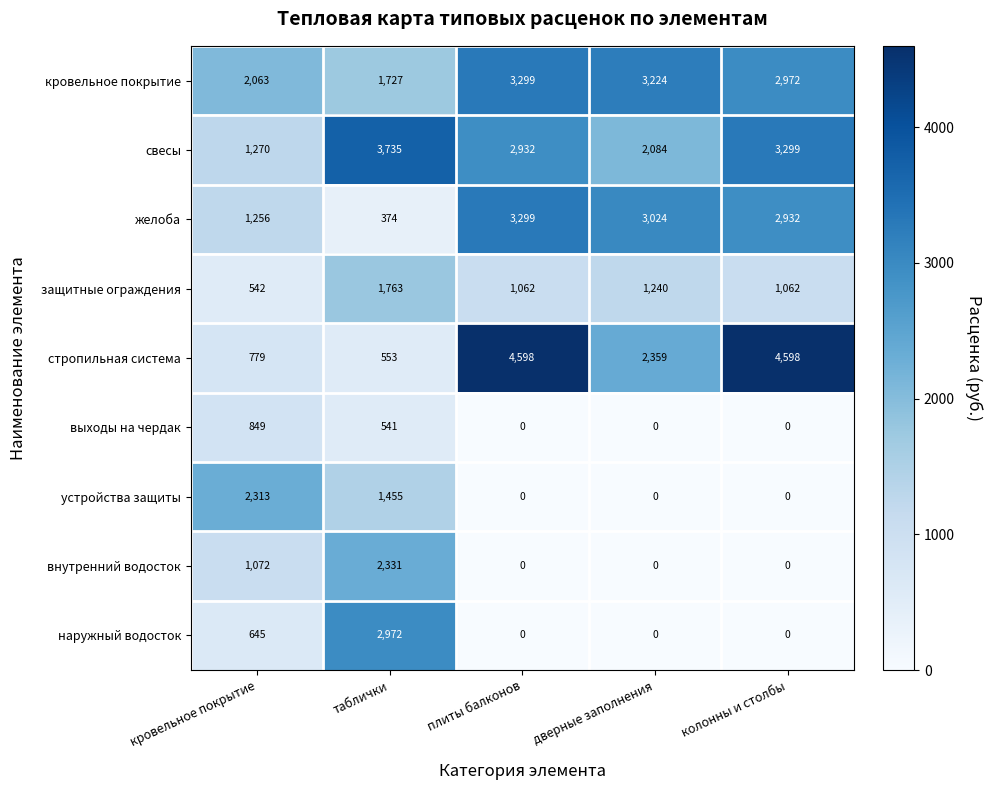

At which category is the sum across all series the highest?

таблички